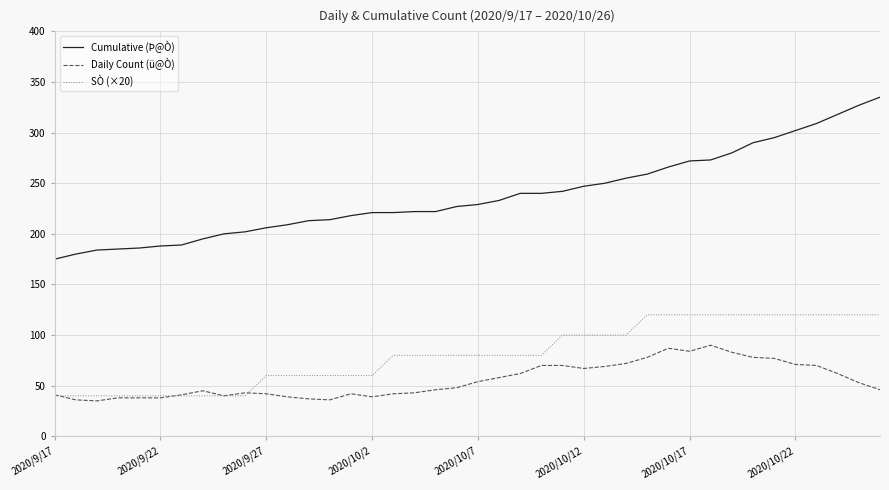

What are all the series names shown in the legend?

Cumulative (Þ@Ò), Daily Count (ü@Ò), SÒ (×20)